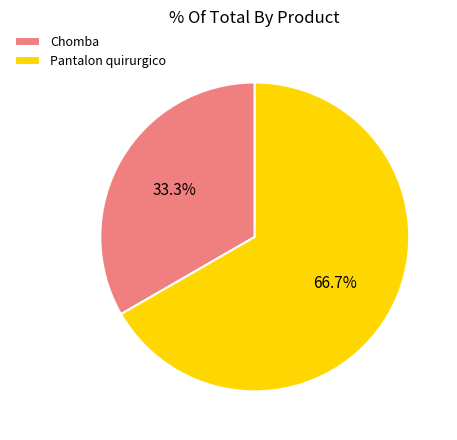

To the nearest percent, what is the average slice percentage?

50%